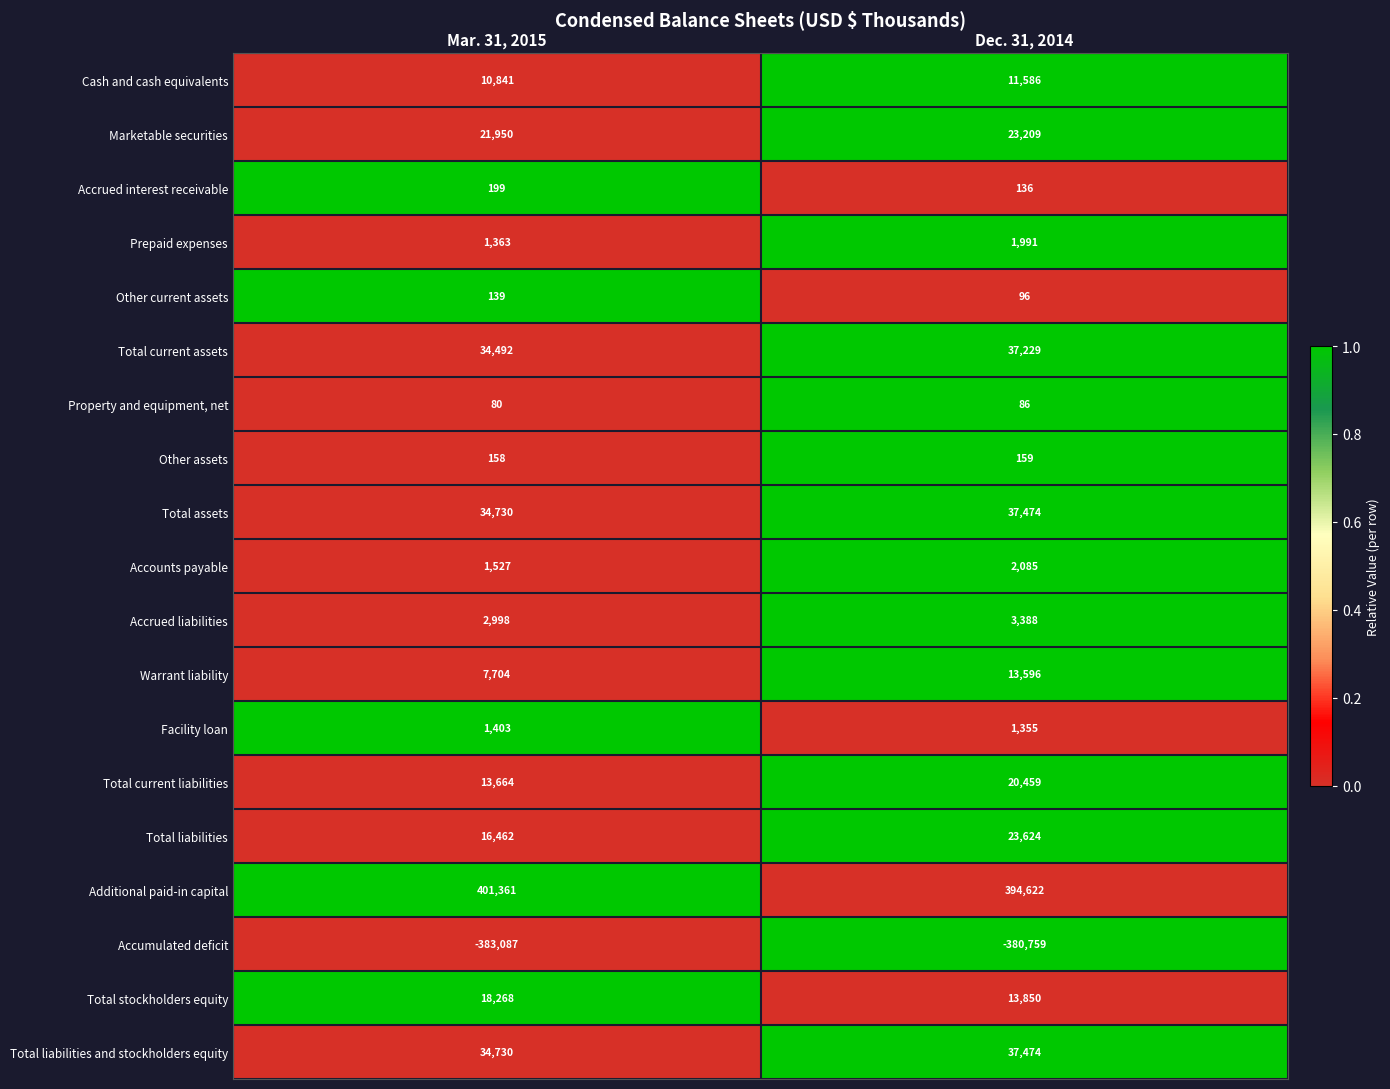

Which series has the largest total across all categories?

Additional paid-in capital